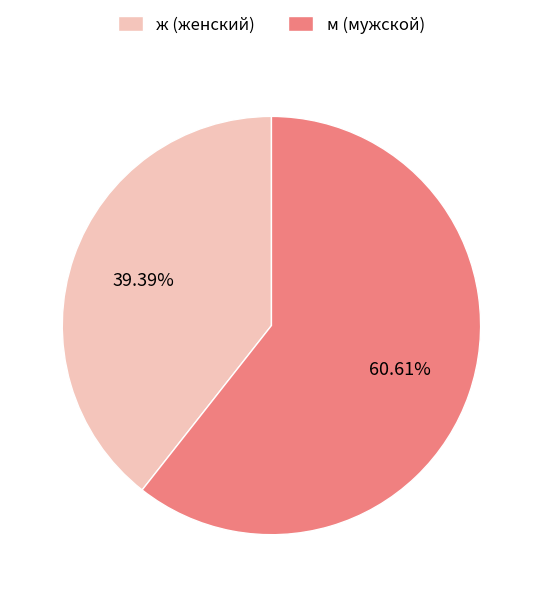

Which slice is the smallest?

ж